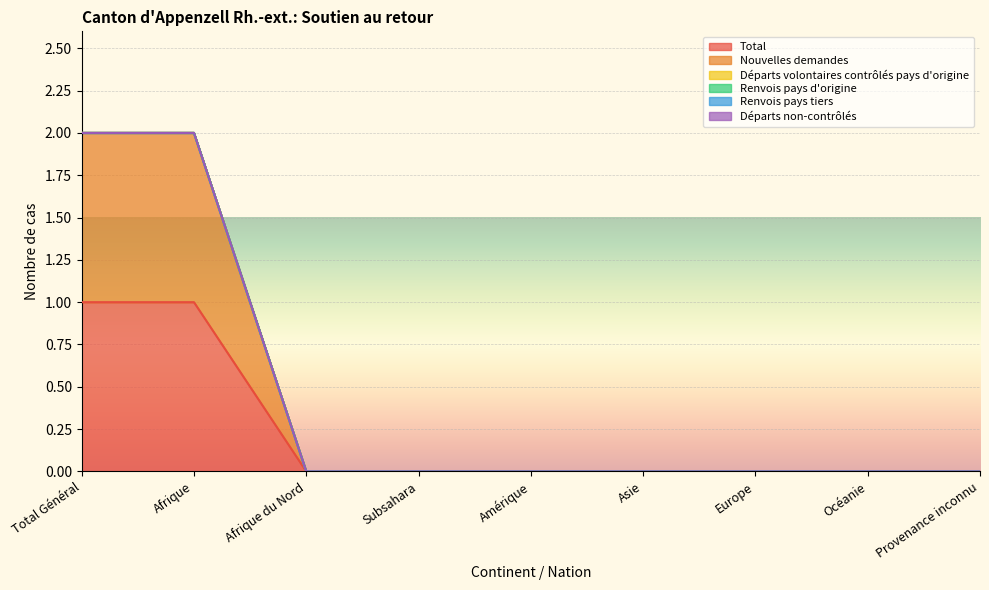

At which label is Total closest to 0?

Afrique du Nord